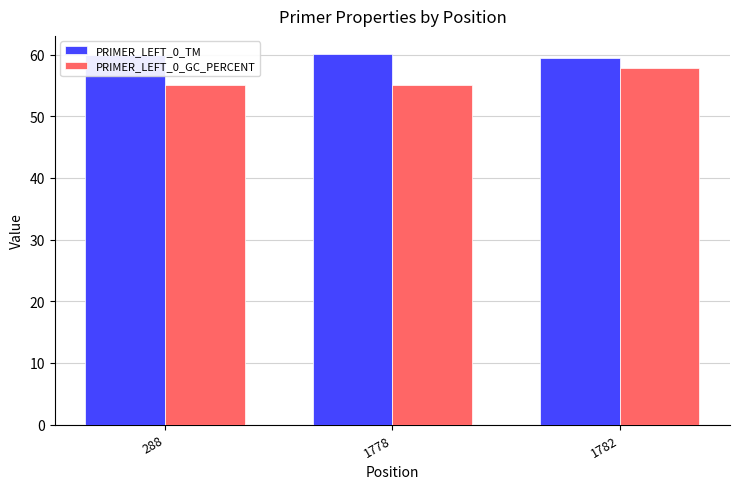

What are all the series names shown in the legend?

PRIMER_LEFT_0_TM, PRIMER_LEFT_0_GC_PERCENT